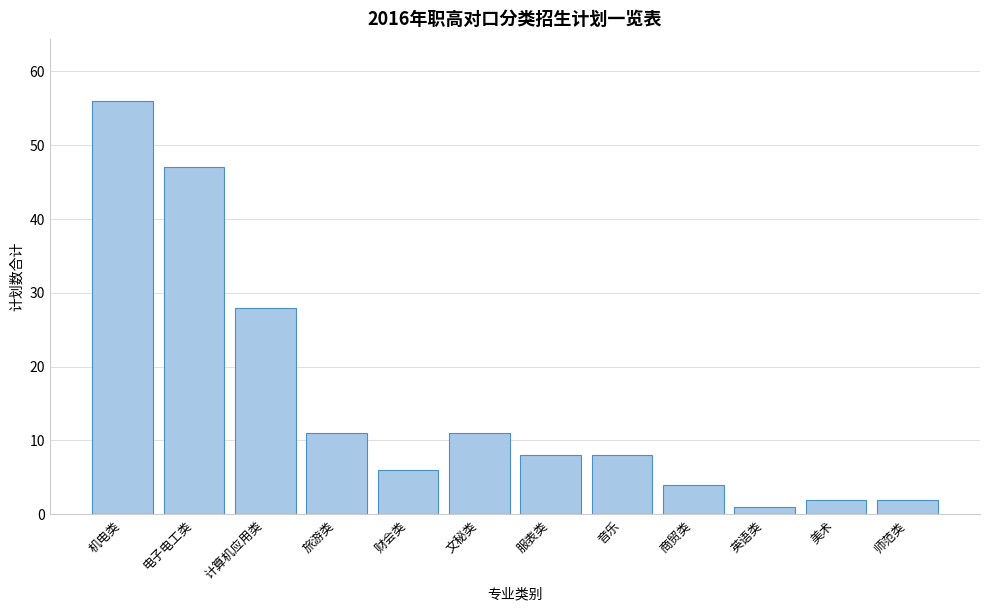

Reading left to right, list all the values displayed in this chart.

56	47	28	11	6	11	8	8	4	1	2	2